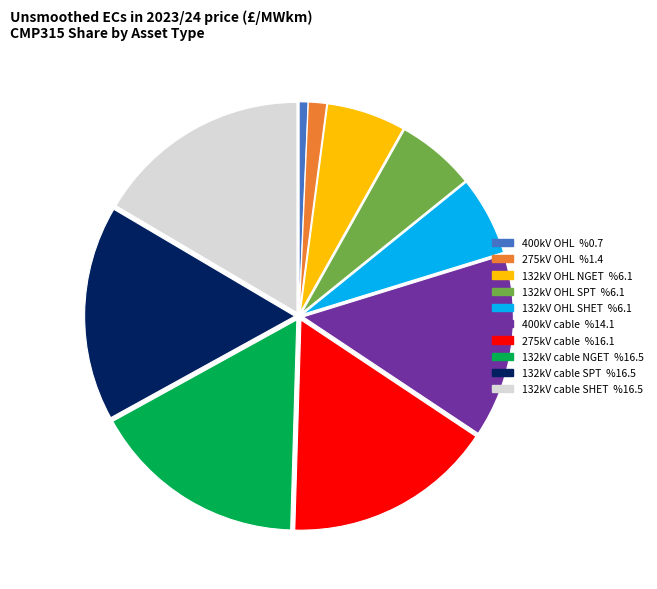

The 132kV OHL SHET slice represents 17% of the pie. True or false?

False